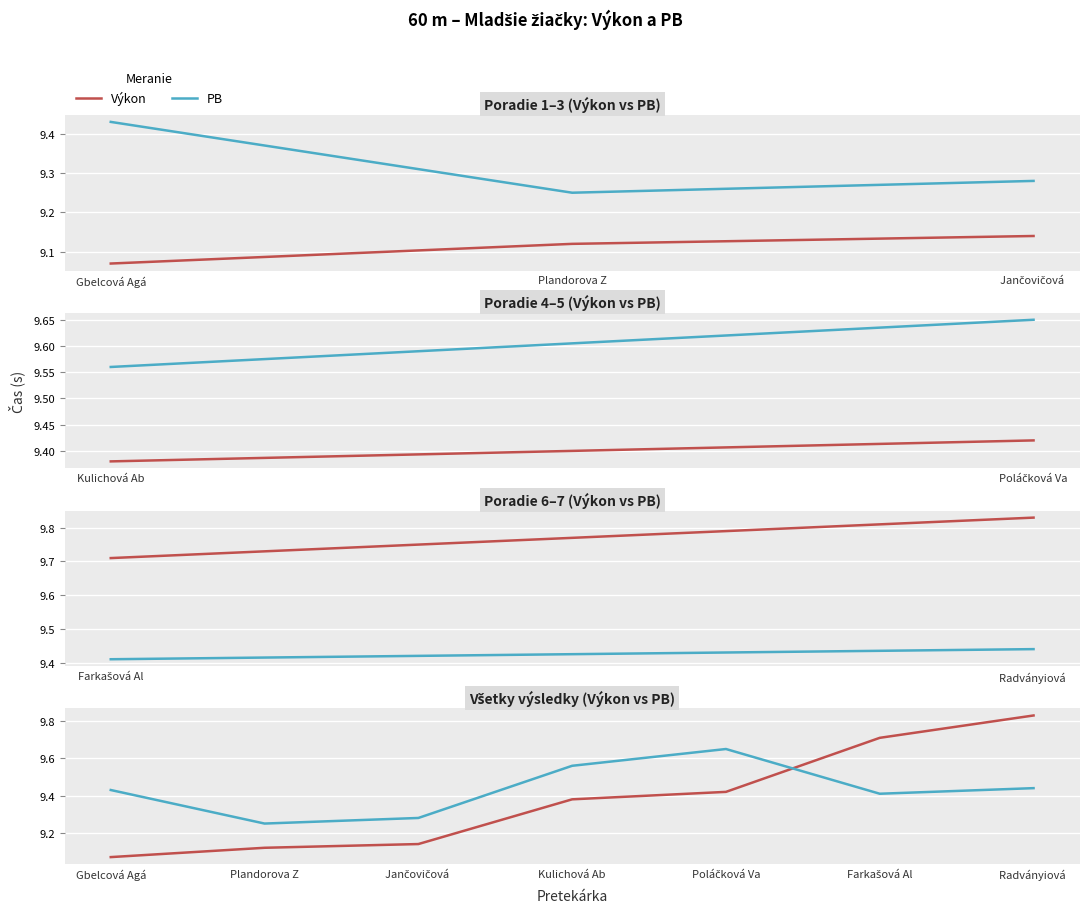

At which label is PB closest to 9?

Plandorova Z